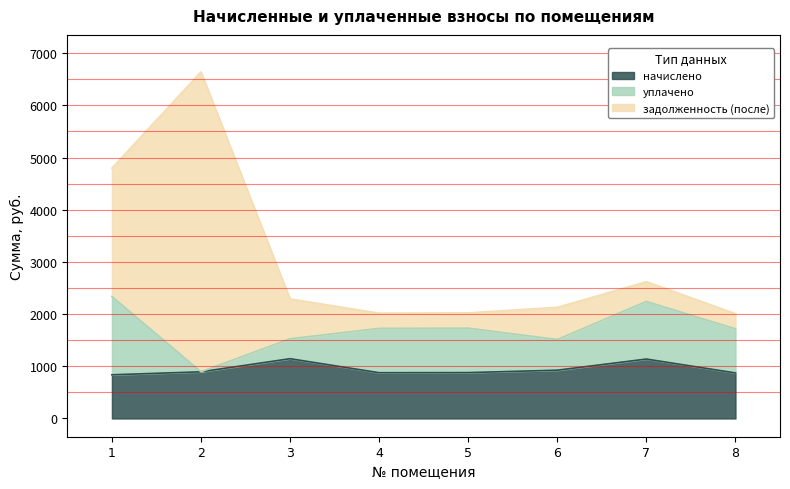

Is the value of уплачено at 3 greater than the value of начислено at 8?

No